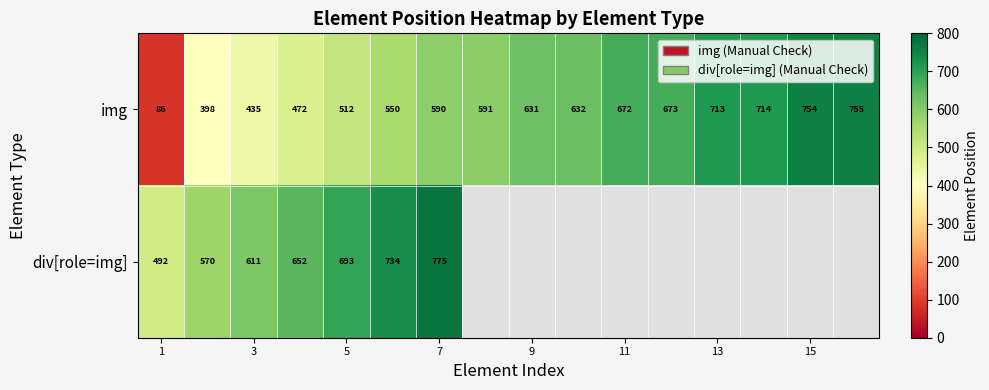

At which category does the chart reach its minimum across all series?

1